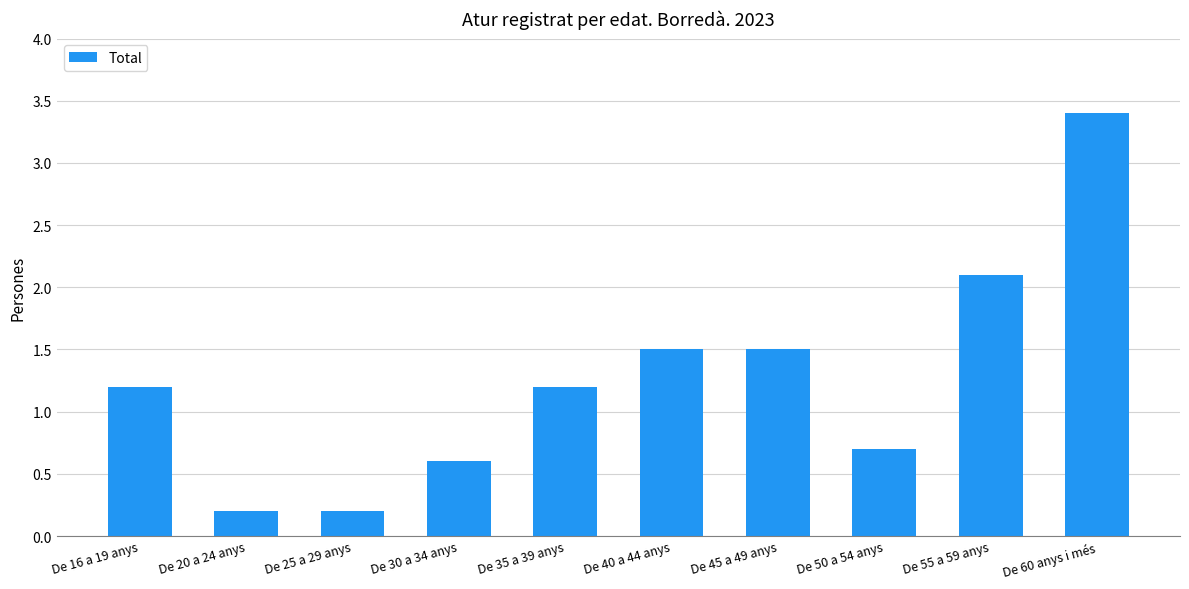

How many bars are there in total?

10